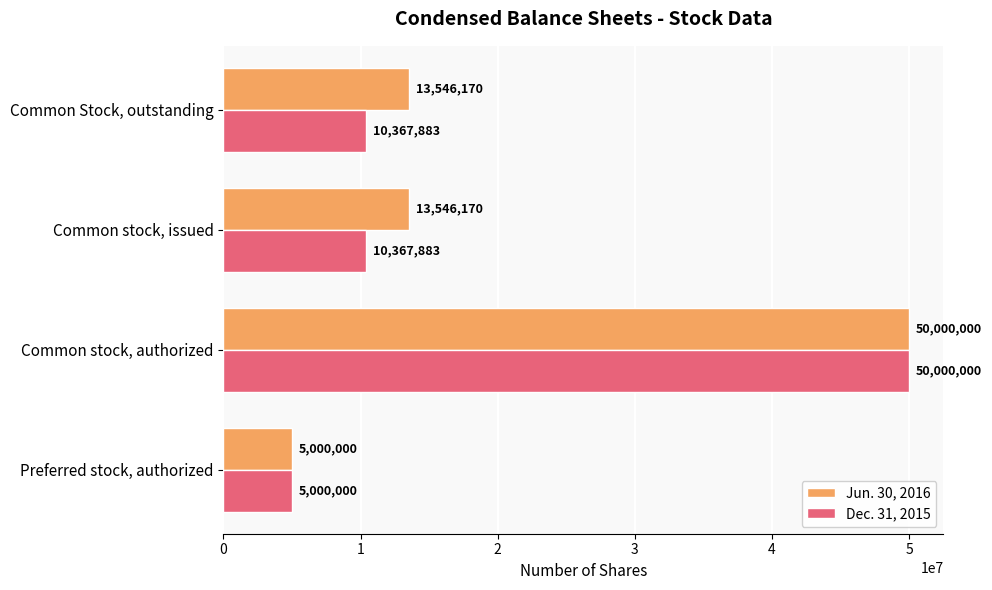

Rank the series by their average value, from lowest to highest.

Dec. 31, 2015, Jun. 30, 2016